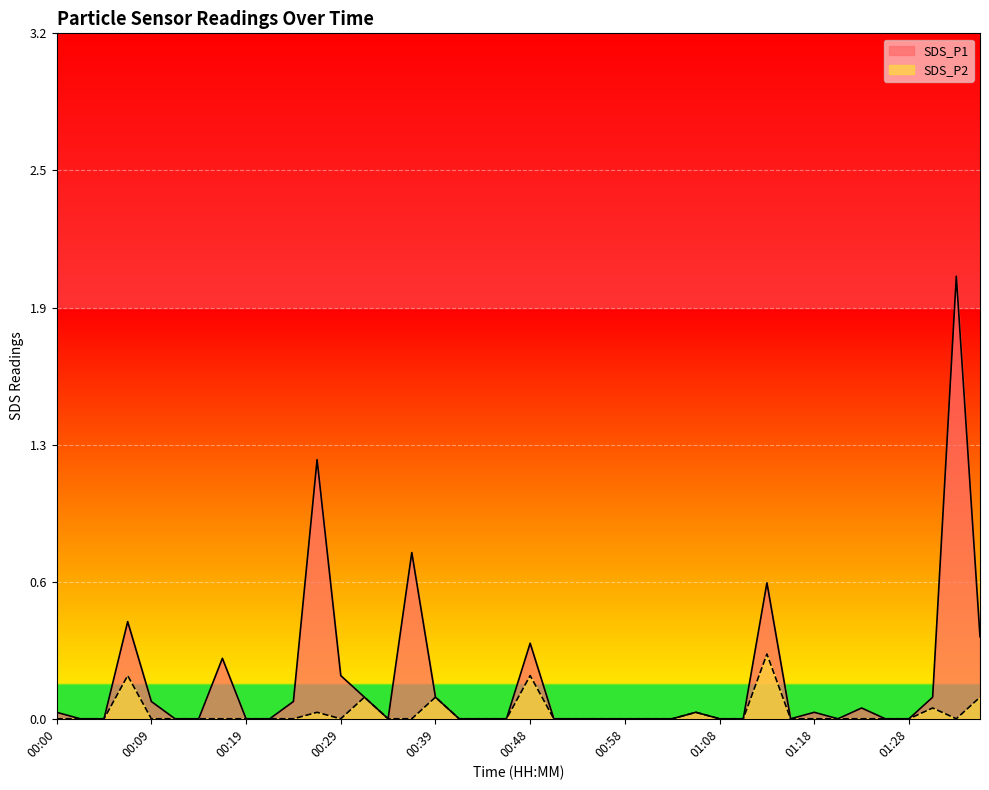

Reading left to right, what are all the values shown in this chart?

SDS_P1: 0.0	0.0	0.0	0.5	0.1	0.0	0.0	0.3	0.0	0.0	0.1	1.2	0.2	0.1	0.0	0.8	0.1	0.0	0.0	0.0	0.3	0.0	0.0	0.0	0.0	0.0	0.0	0.0	0.0	0.0	0.6	0.0	0.0	0.0	0.1	0.0	0.0	0.1	2.0	0.4
SDS_P2: 0.0	0.0	0.0	0.2	0.0	0.0	0.0	0.0	0.0	0.0	0.0	0.0	0.0	0.1	0.0	0.0	0.1	0.0	0.0	0.0	0.2	0.0	0.0	0.0	0.0	0.0	0.0	0.0	0.0	0.0	0.3	0.0	0.0	0.0	0.0	0.0	0.0	0.1	0.0	0.1